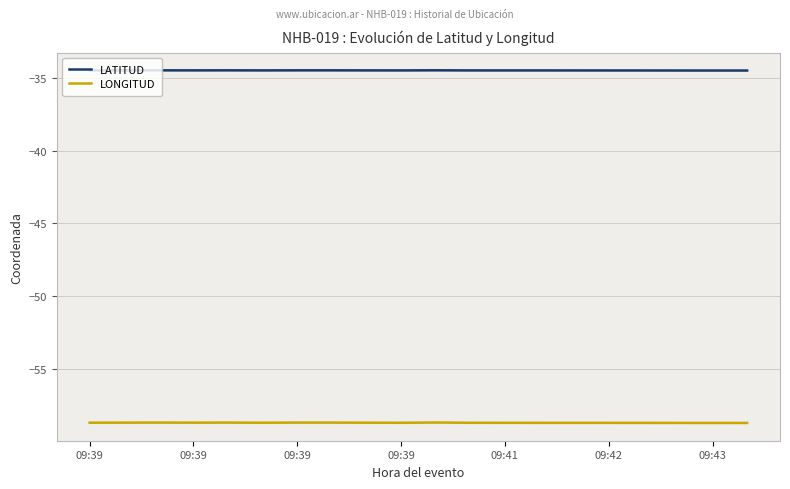

What is the average value of the LATITUD series?

-34.5